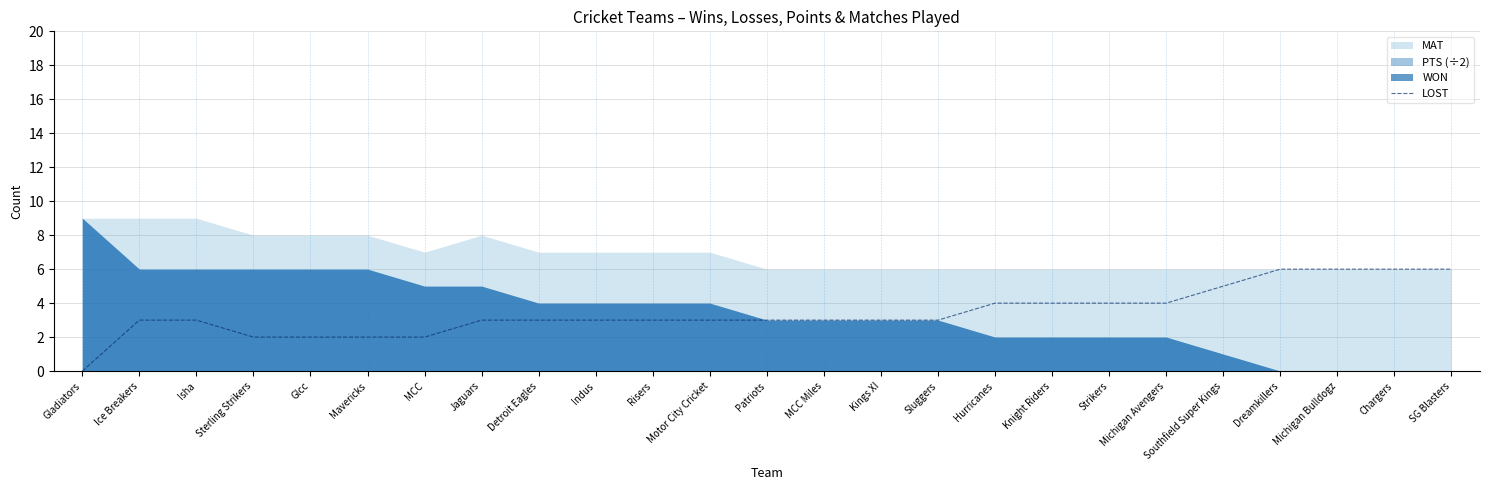

What is the difference between the maximum and minimum values?

6